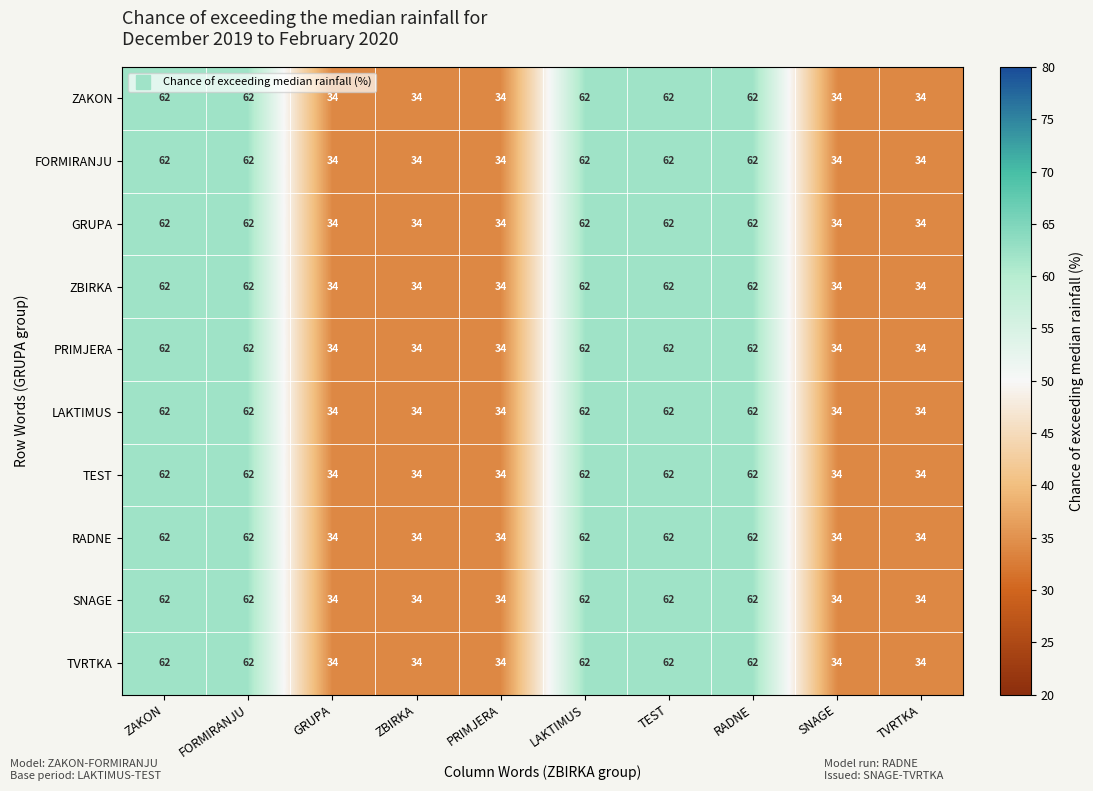

What is the difference between the maximum and minimum values in the PRIMJERA series?

28